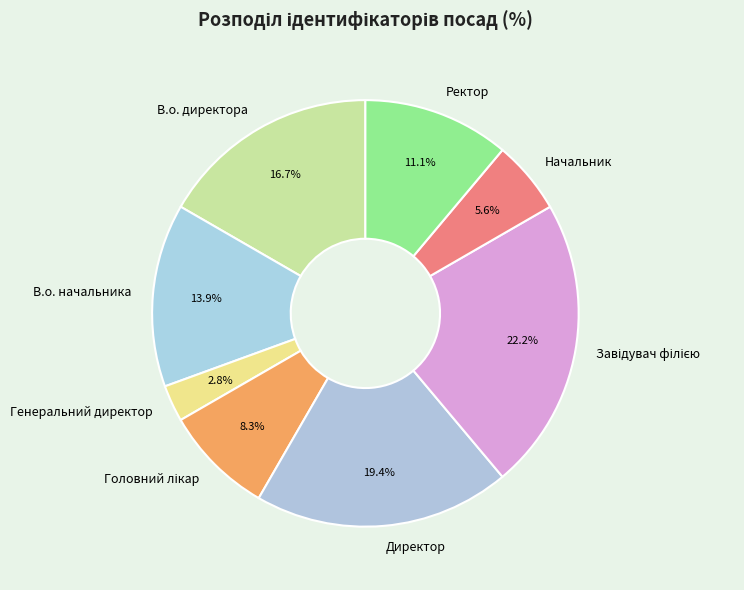

Does Ректор account for over 50% of the chart?

No